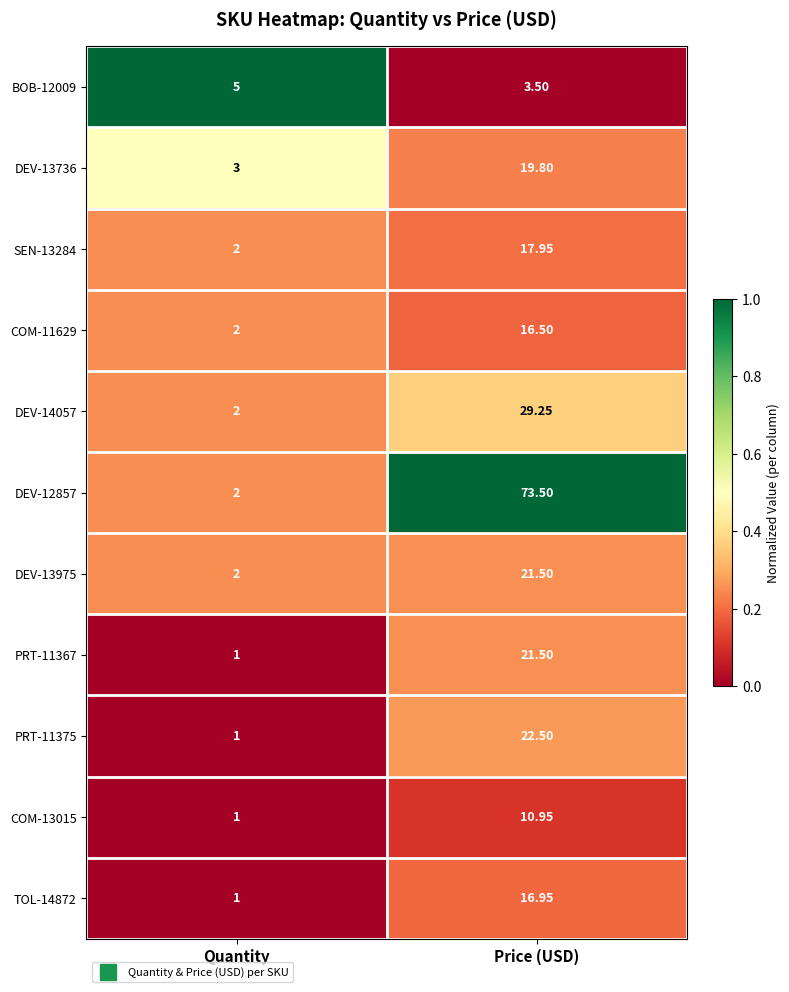

At which category is the sum across all series the highest?

Price (USD)